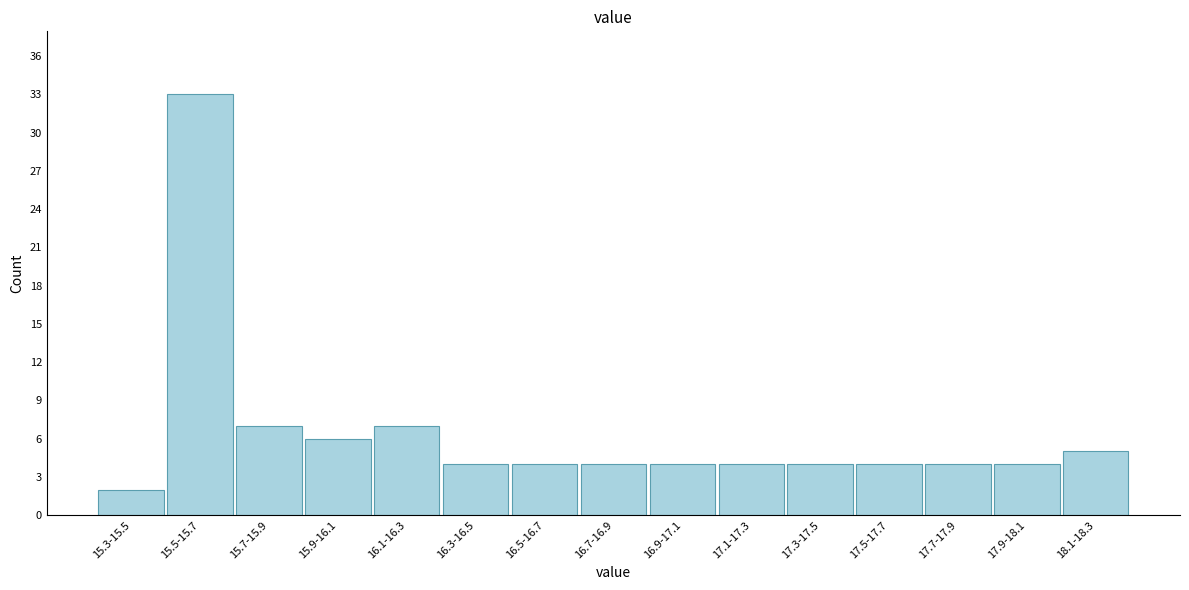

Reading left to right, transcribe all the data shown in this chart.

15.3-15.5=2	15.5-15.7=33	15.7-15.9=7	15.9-16.1=6	16.1-16.3=7	16.3-16.5=4	16.5-16.7=4	16.7-16.9=4	16.9-17.1=4	17.1-17.3=4	17.3-17.5=4	17.5-17.7=4	17.7-17.9=4	17.9-18.1=4	18.1-18.3=5